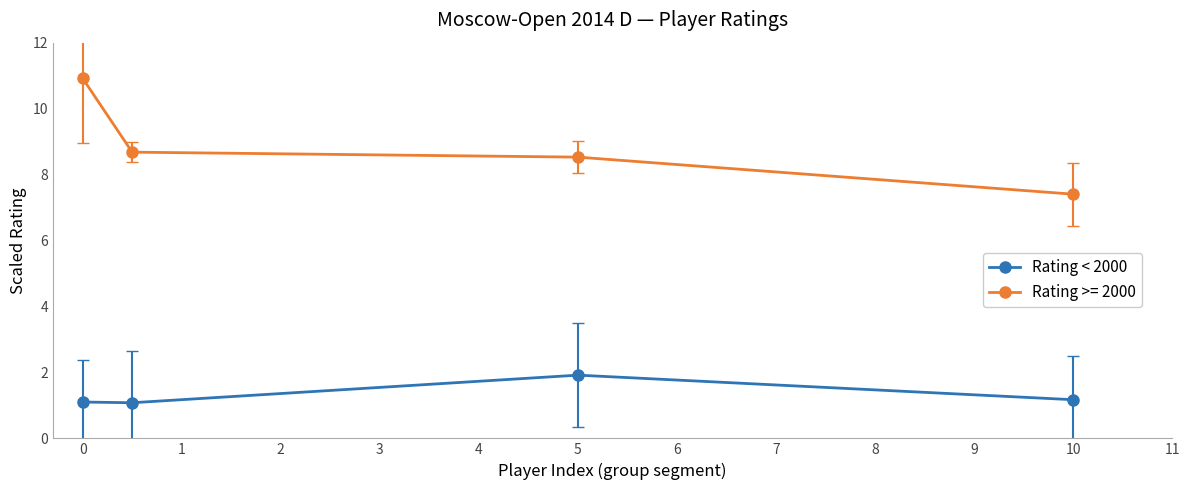

Reading left to right, transcribe all the data shown in this chart.

Rating < 2000: 1.1	1.1	1.9	1.2
Rating >= 2000: 10.9	8.7	8.5	7.4